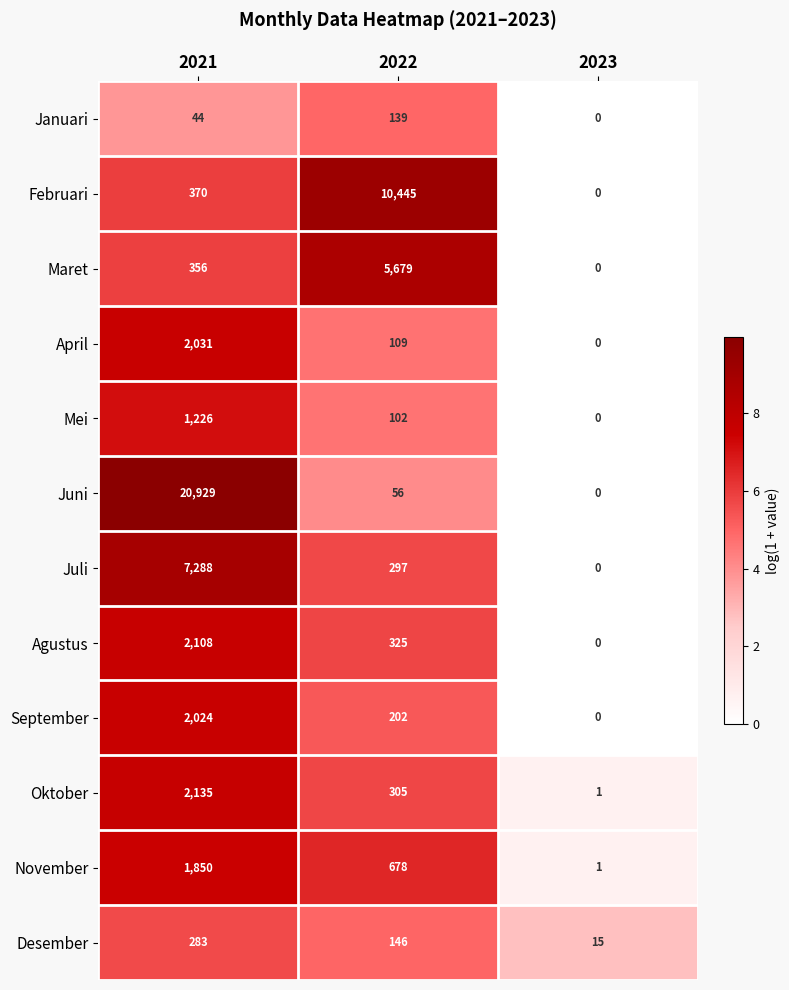

What is the sum of all September values?

2226